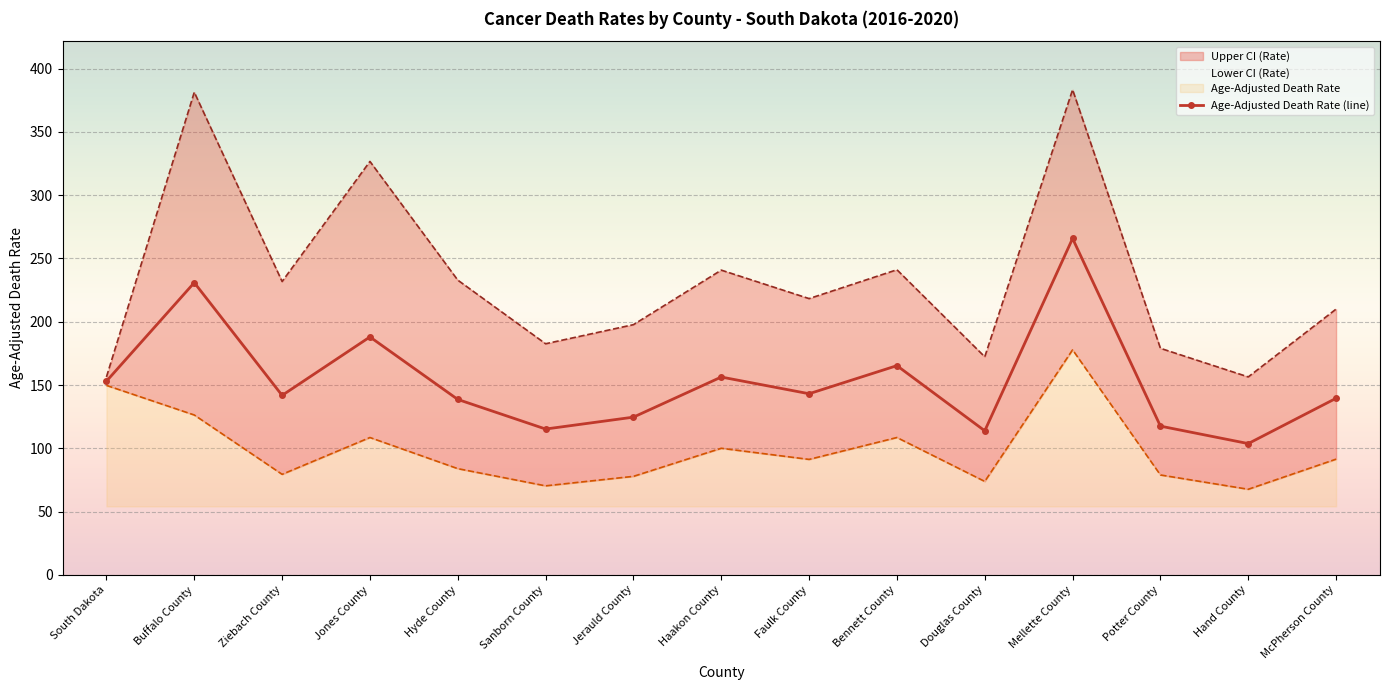

At which category does the chart reach its peak across all series?

Mellette County